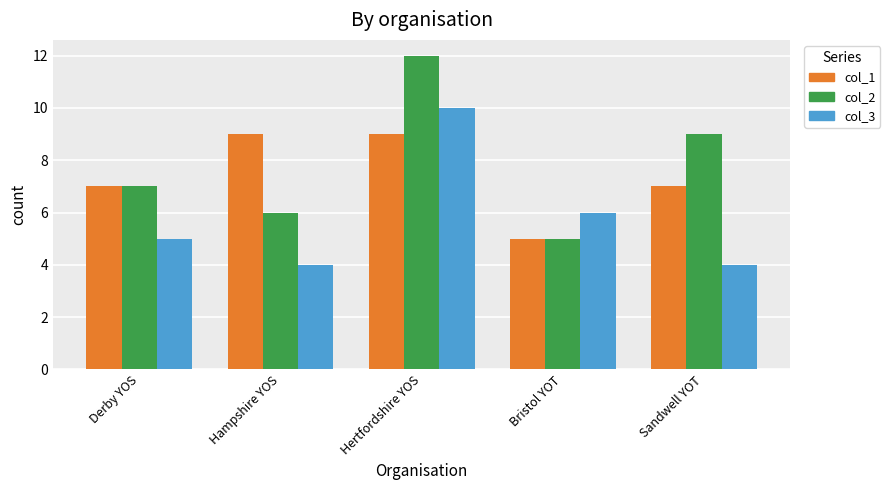

List the labels in order of col_2 value, largest first.

Hertfordshire YOS, Sandwell YOT, Derby YOS, Hampshire YOS, Bristol YOT